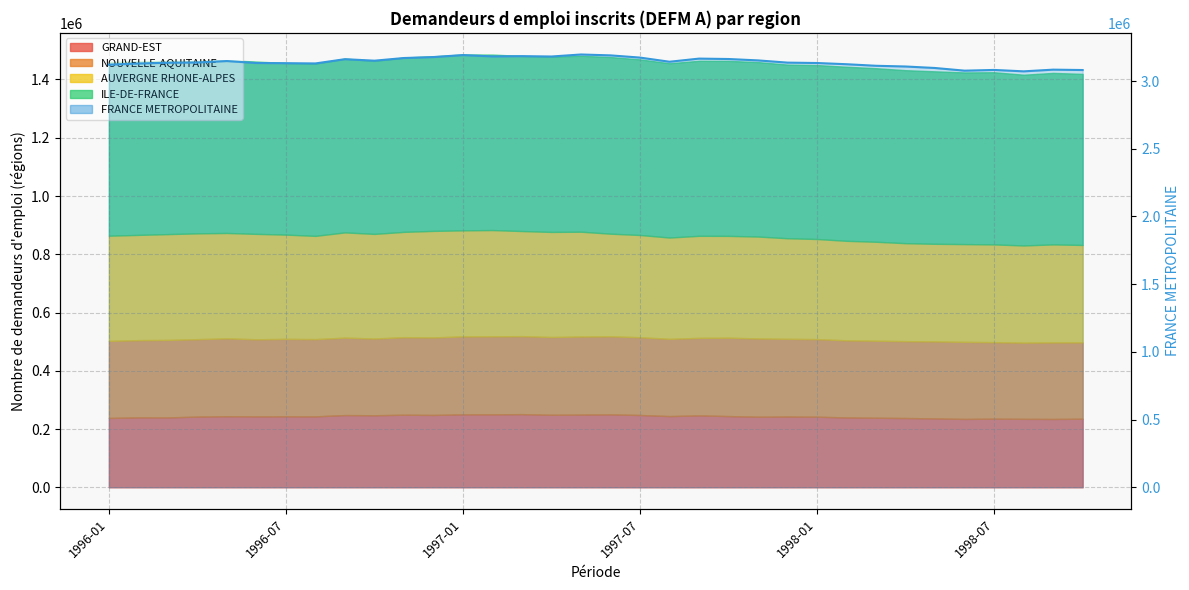

At which category does the chart reach its peak across all series?

16